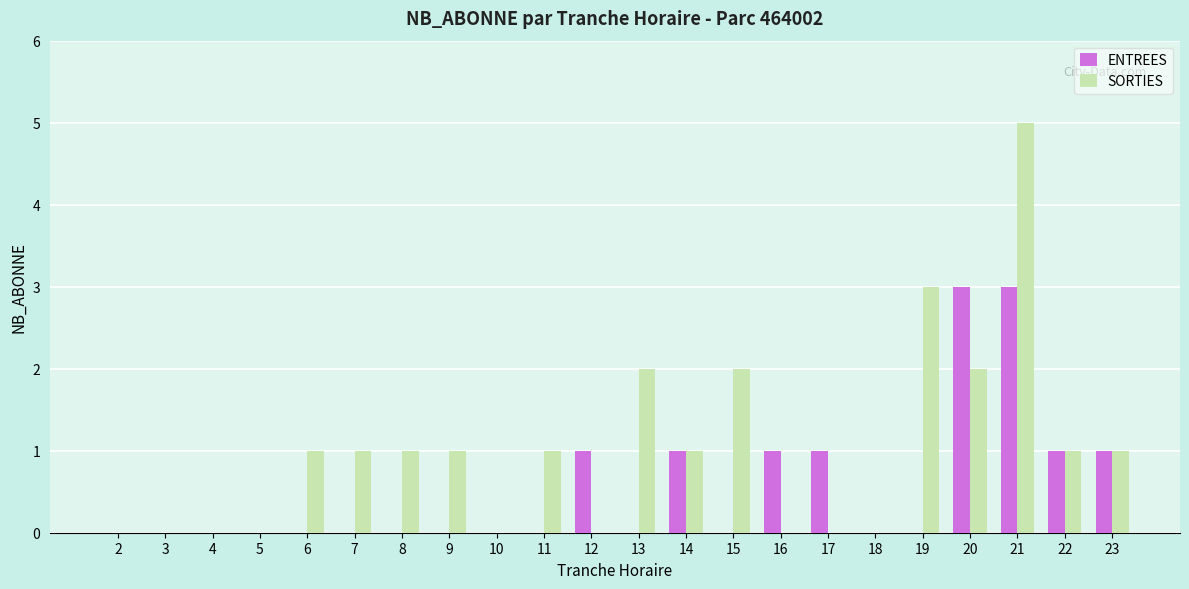

Which series has the largest range (max minus min)?

SORTIES